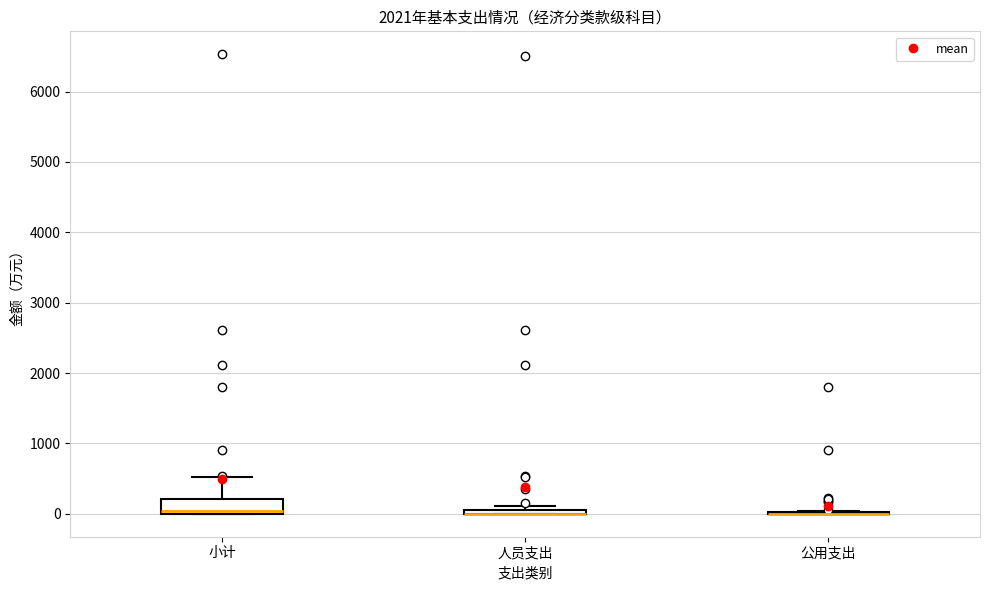

Comparing the boxes themselves (not the whiskers), which one is the tallest?

小计